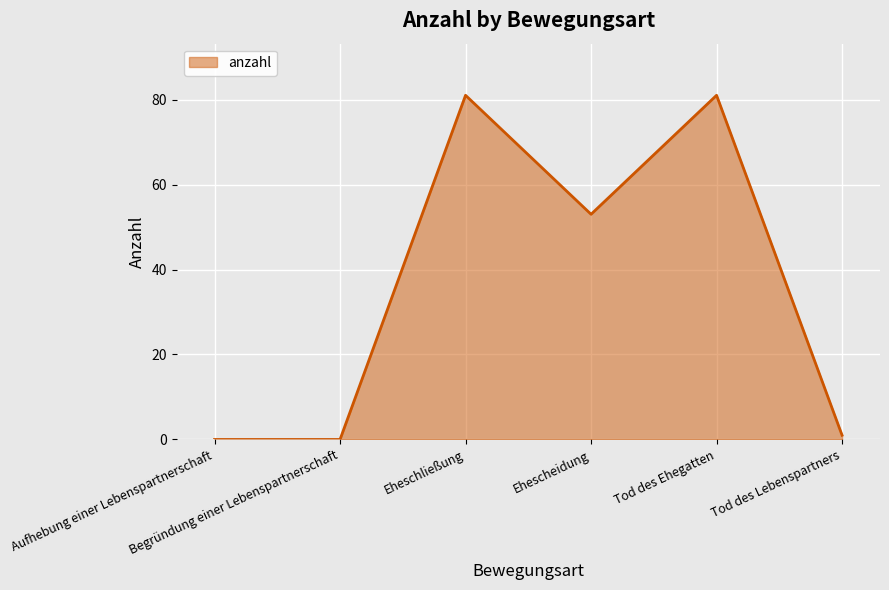

How many lines are shown in the chart?

1